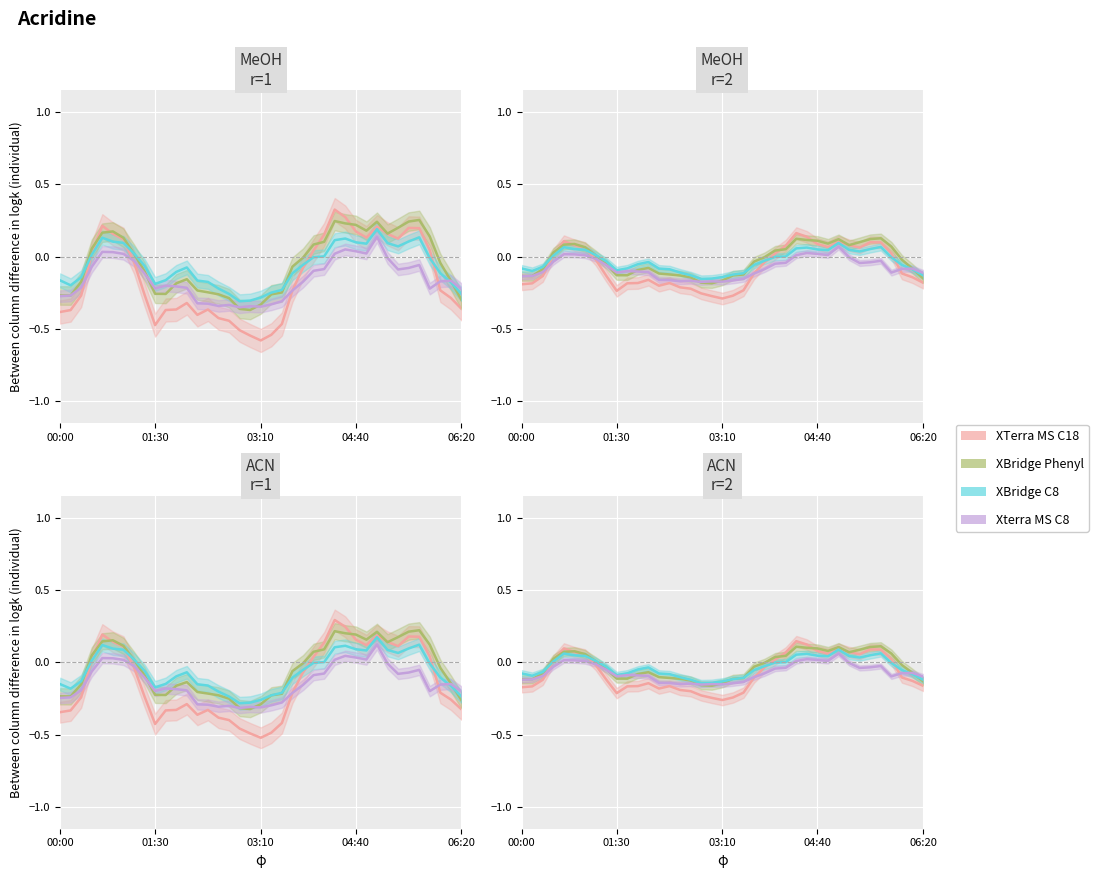

How many intersections are there between XBridge C8 and XTerra MS C18?

4